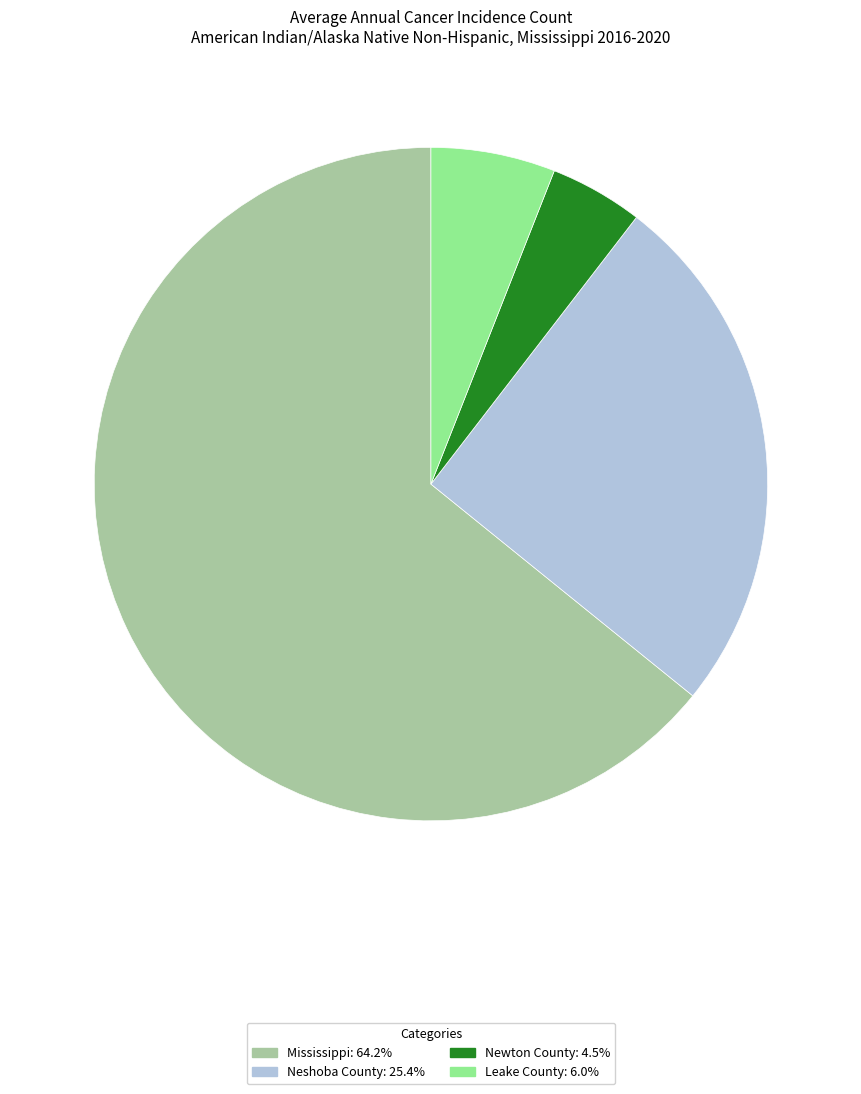

Does Mississippi account for over 50% of the chart?

Yes